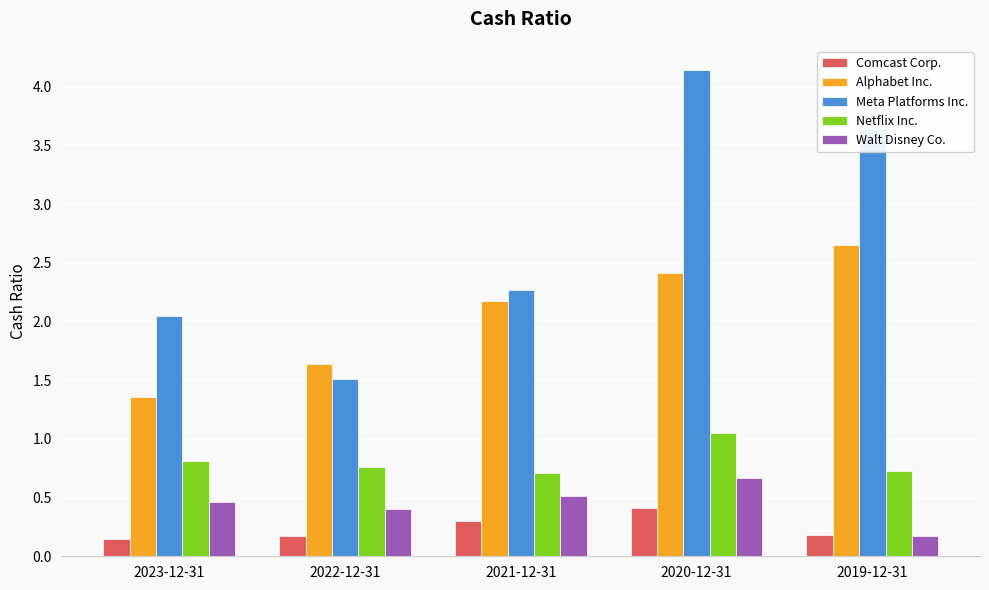

How many bars are there in total?

25